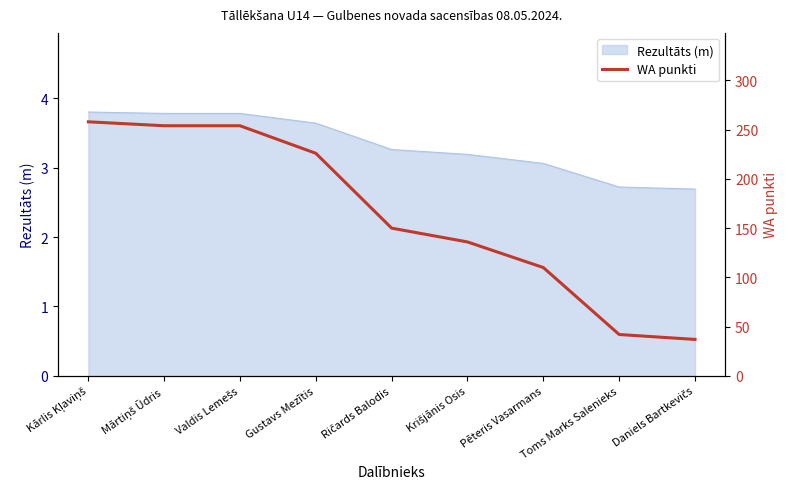

Rank the categories by value from lowest to highest.

Daniels Bartkevičs, Toms Marks Salenieks, Pēteris Vasarmans, Krišjānis Osis, Ričards Balodis, Gustavs Mezītis, Mārtiņš Ūdris, Valdis Lemešs, Kārlis Kļaviņš